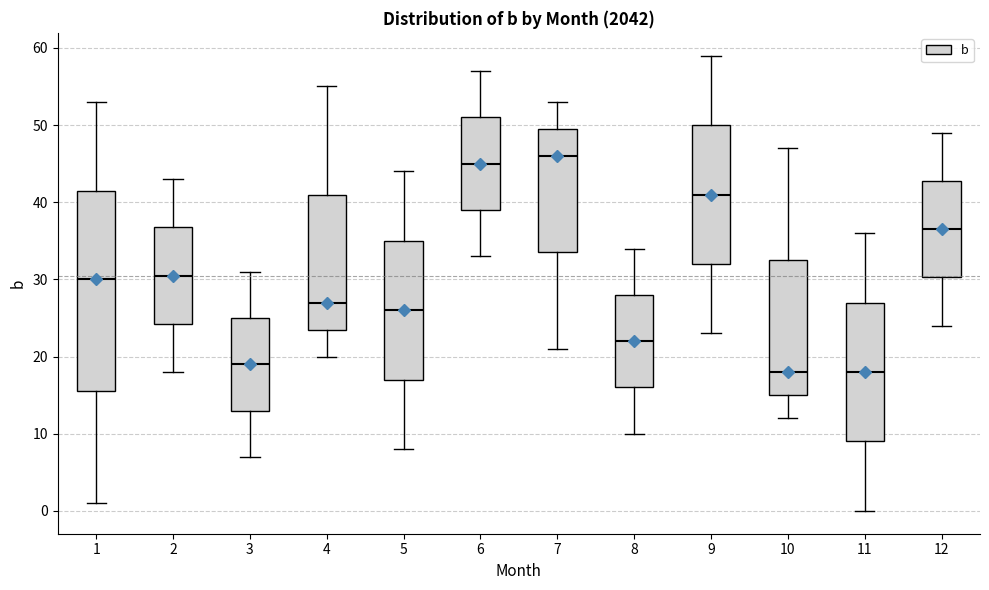

Reading left to right, read every box against the y-axis: the position of its median line, the range the box covers, and the ends of its whiskers. The values are not printed on the chart, so give them approximately, as read against the axis.

1: median 30, box 16 to 42, whiskers 1 to 53
2: median 31, box 24 to 37, whiskers 18 to 43
3: median 19, box 13 to 25, whiskers 7 to 31
4: median 27, box 24 to 41, whiskers 20 to 55
5: median 26, box 17 to 35, whiskers 8 to 44
6: median 45, box 39 to 51, whiskers 33 to 57
7: median 46, box 34 to 50, whiskers 21 to 53
8: median 22, box 16 to 28, whiskers 10 to 34
9: median 41, box 32 to 50, whiskers 23 to 59
10: median 18, box 15 to 33, whiskers 12 to 47
11: median 18, box 9 to 27, whiskers 0 to 36
12: median 37, box 30 to 43, whiskers 24 to 49